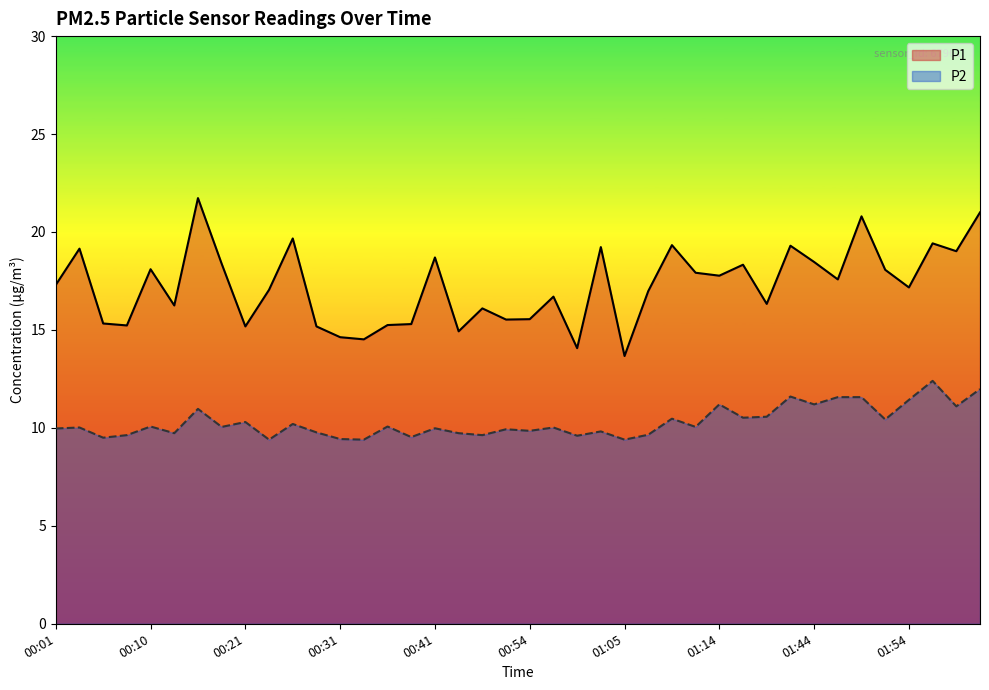

Where does the P2 series first go above 10?

00:03